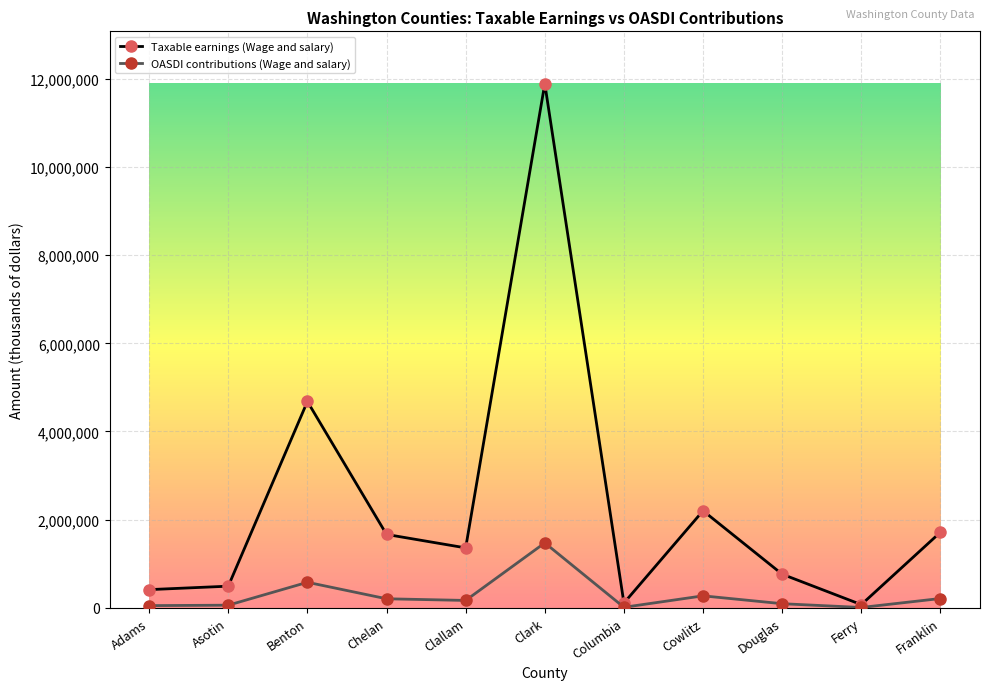

What is the total value across all series at Cowlitz?

2475432